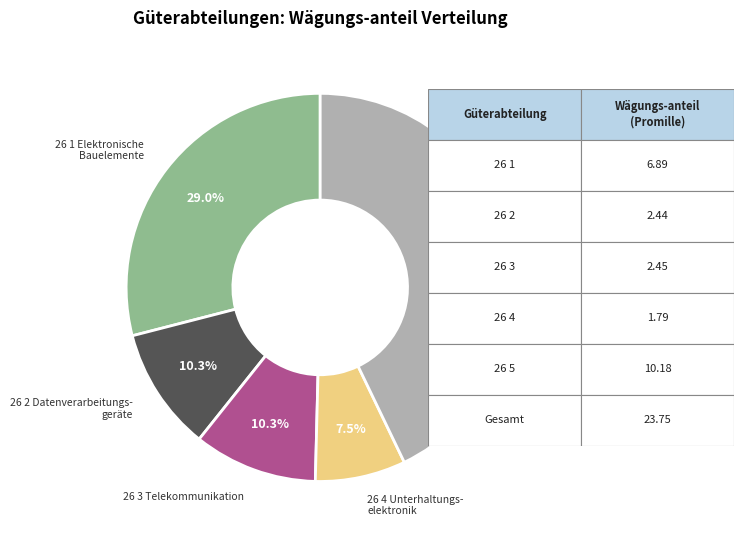

Is it true that 26 2 is 10% of the pie?

True